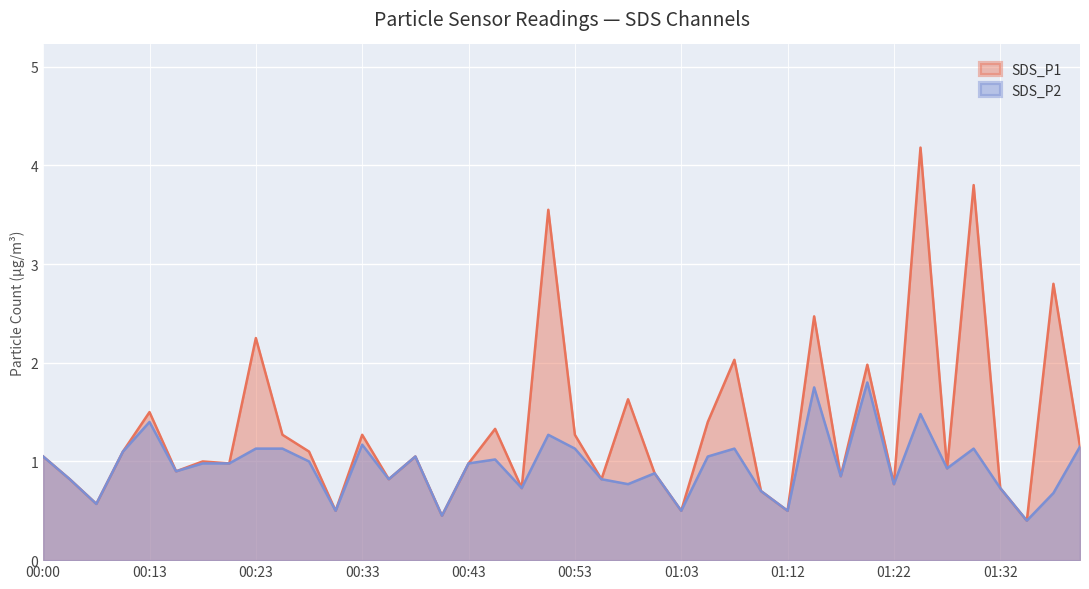

Which category has the lowest value across all series?

01:35